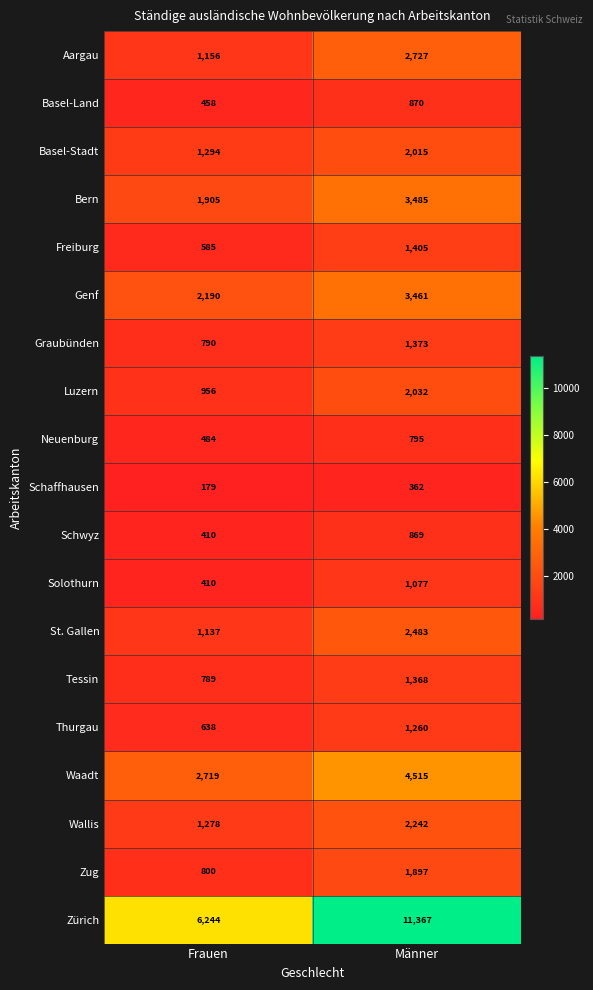

What is the total value across all series at Frauen?

24422